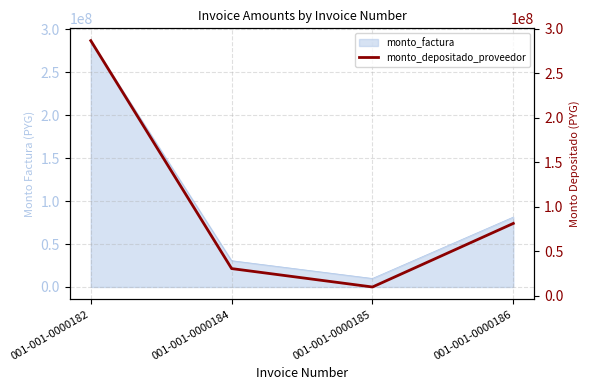

What is the greatest value displayed?

286710570